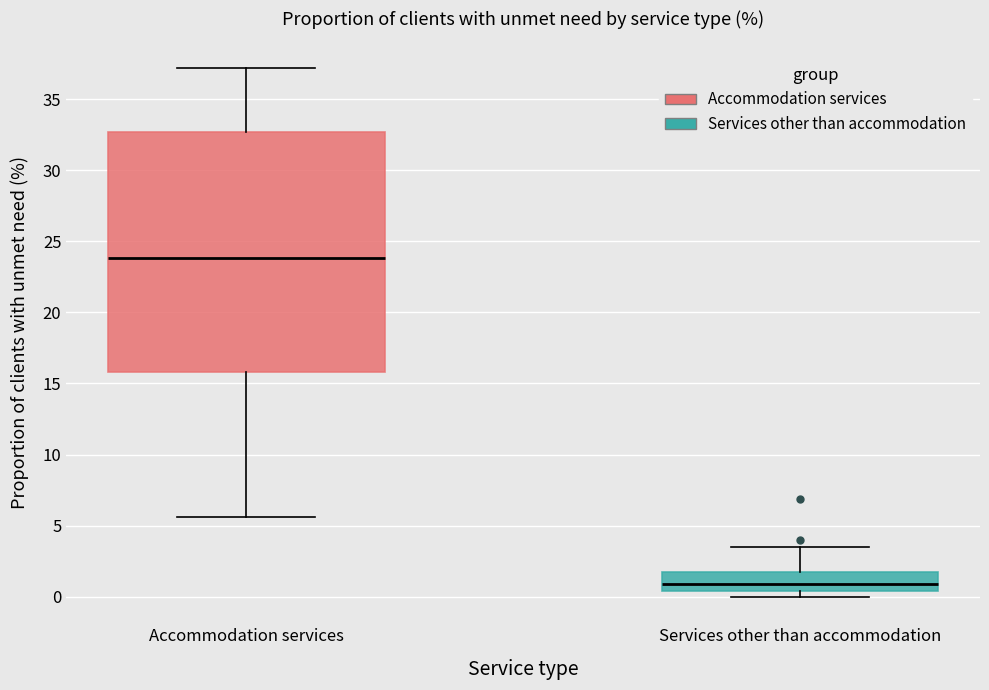

Reading left to right, read every box against the y-axis: the position of its median line, the range the box covers, and the ends of its whiskers. The values are not printed on the chart, so give them approximately, as read against the axis.

Accommodation services: median 24.0, box 16.0 to 32.5, whiskers 5.5 to 37.0
Services other than accommodation: median 1.0, box 0.5 to 1.5, whiskers 0.0 to 3.5